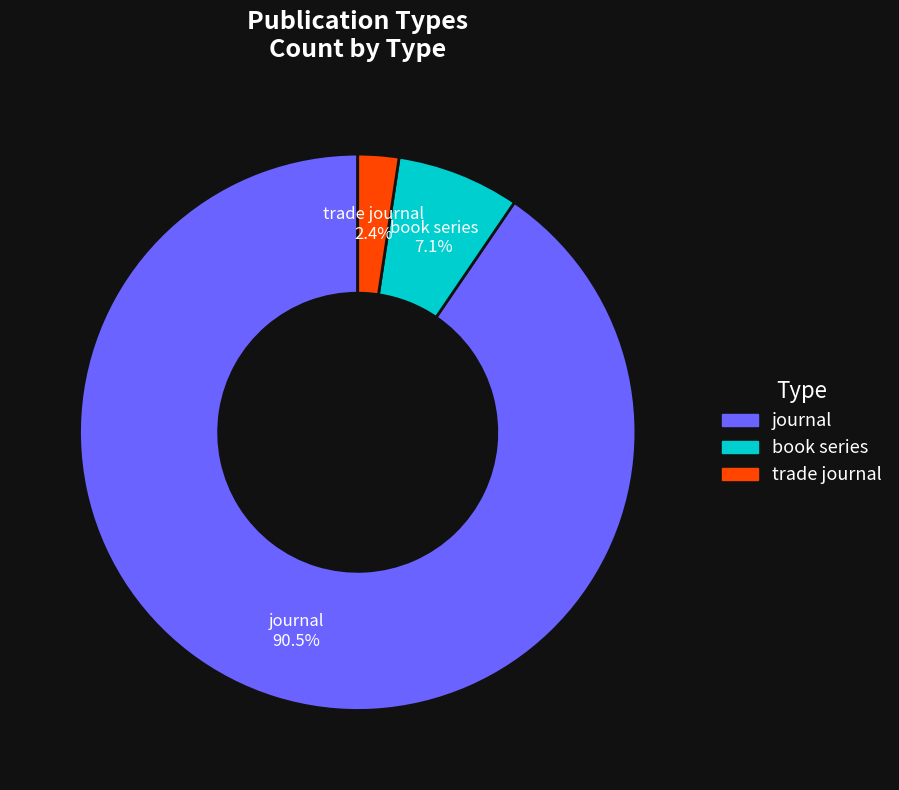

Approximately how many times larger is the value at book series compared to journal?

0.1